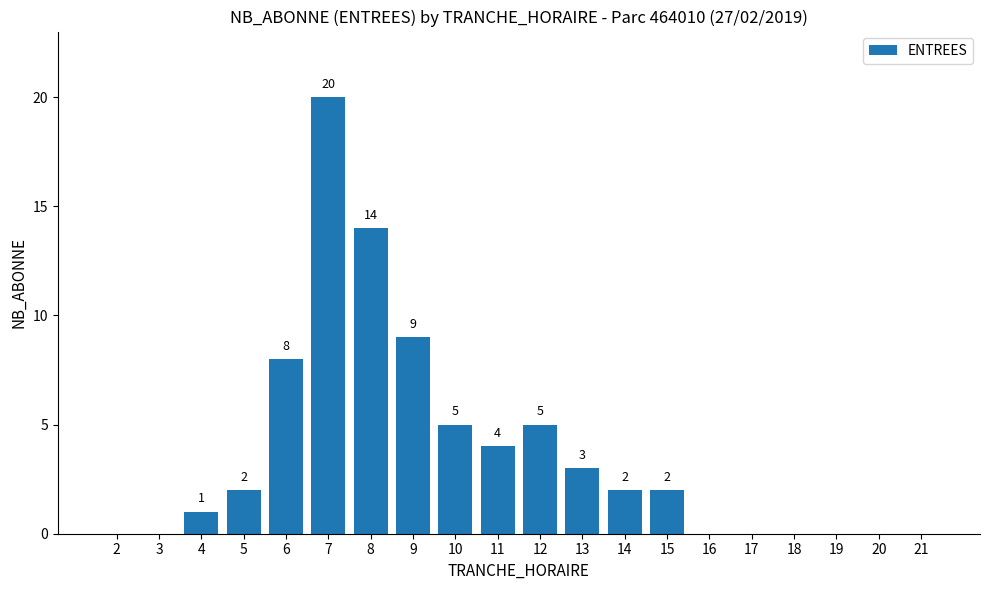

Reading left to right, transcribe all the data shown in this chart.

0	0	1	2	8	20	14	9	5	4	5	3	2	2	0	0	0	0	0	0